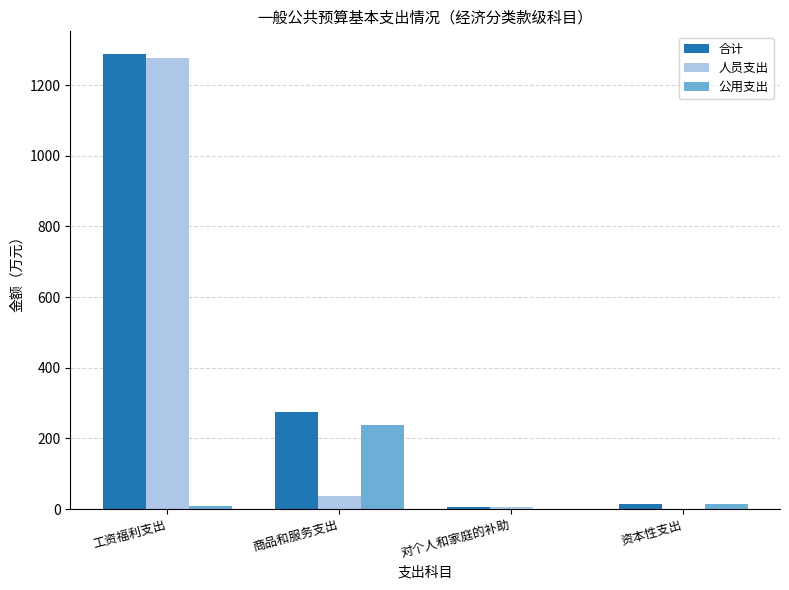

Which series has the largest total across all categories?

合计